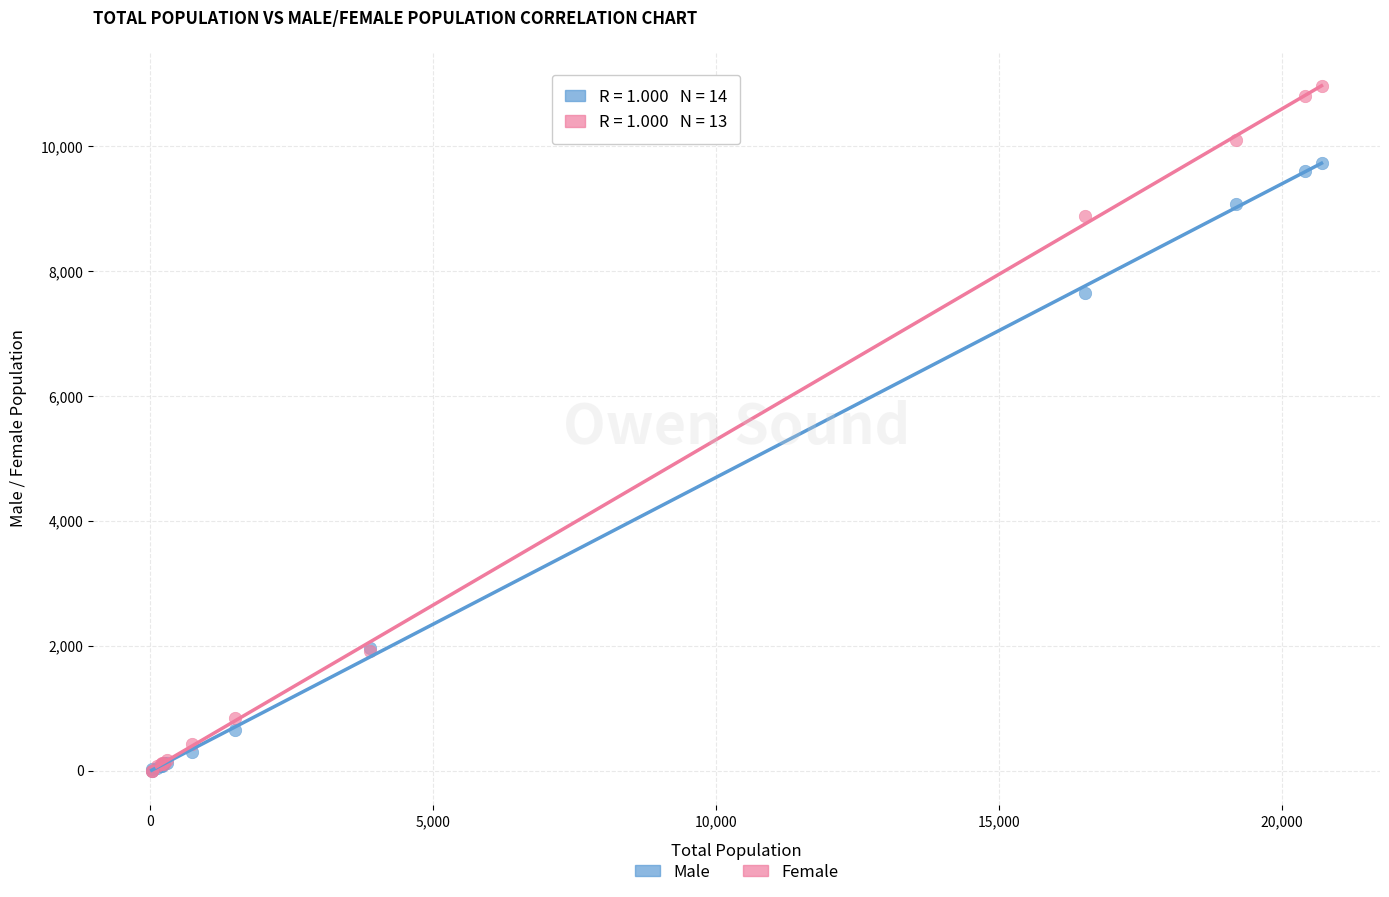

Which series has the largest Y range (max minus min)?

Female